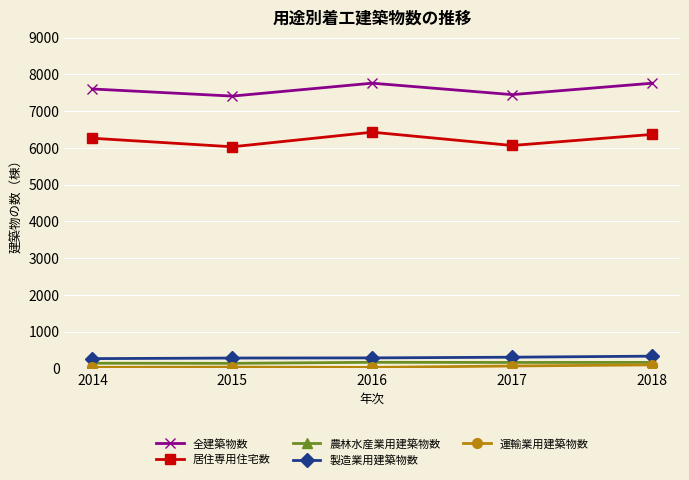

What is the average value of the 製造業用建築物数 series?

296